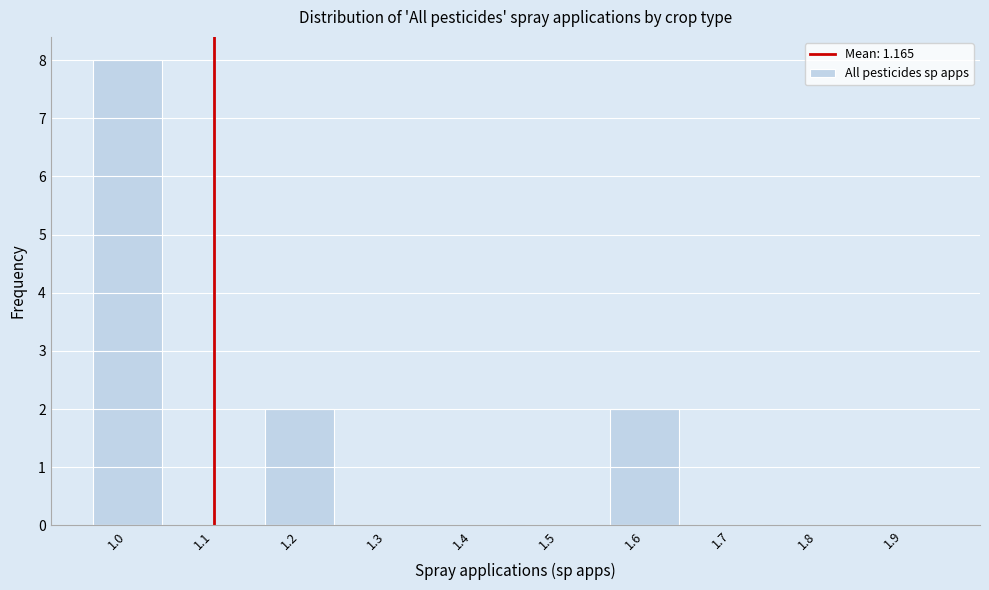

Reading right to left, what are all the values shown in this chart?

1.9=0	1.8=0	1.7=0	1.6=2	1.5=0	1.4=0	1.3=0	1.2=2	1.1=0	1.0=8